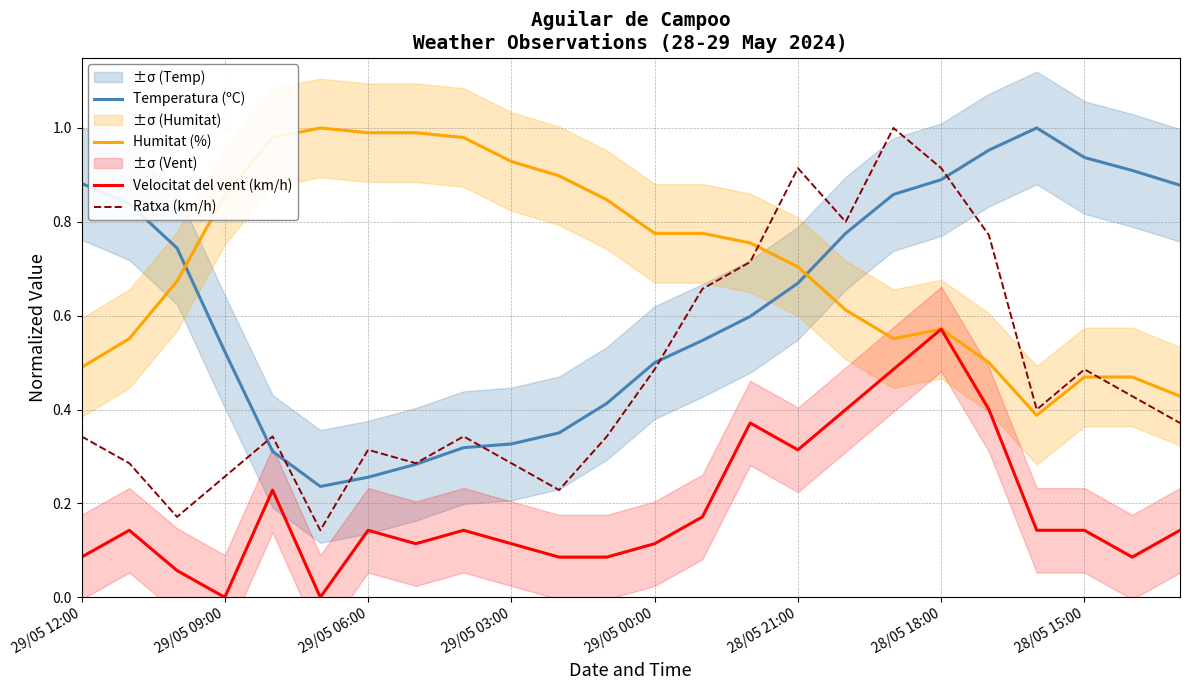

Which series ends up on top after the final intersection of Ratxa (km/h) and Humitat (%)?

Humitat (%)